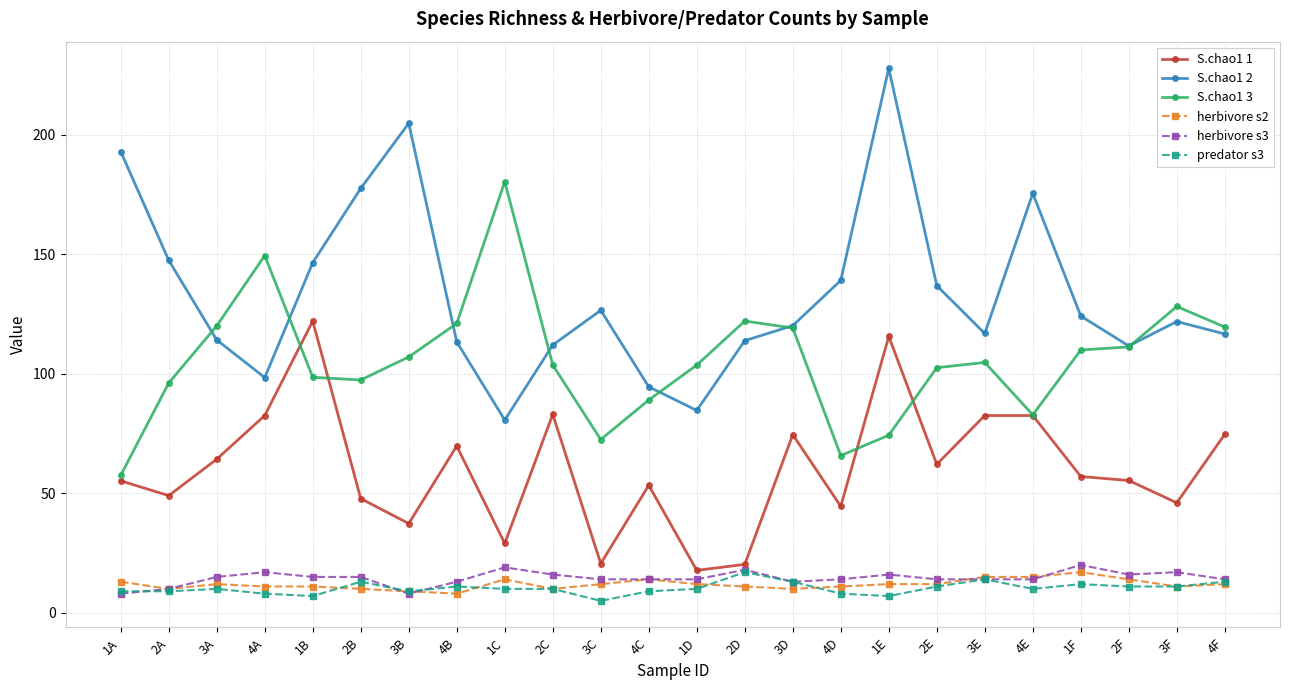

What is the average value of the predator s3 series?

10.3